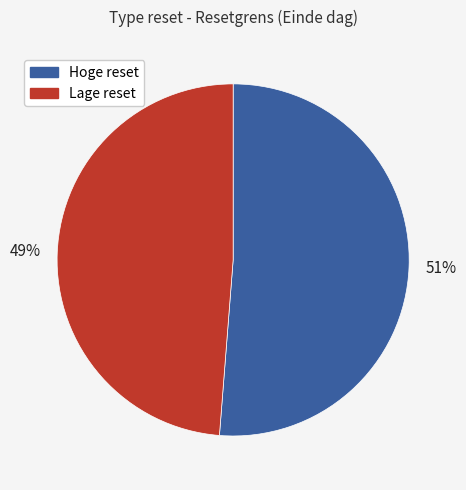

Is there any slice that represents more than half of the pie?

Yes